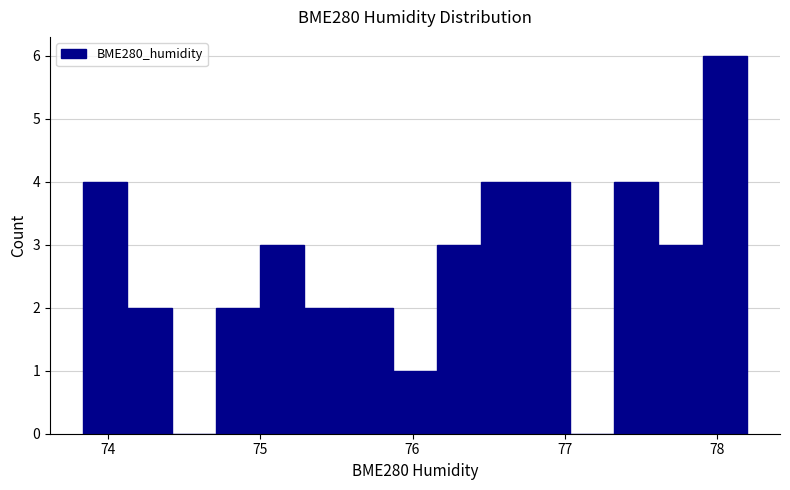

Read against the x-axis, roughly where is the centre of the tallest bar?

78.0